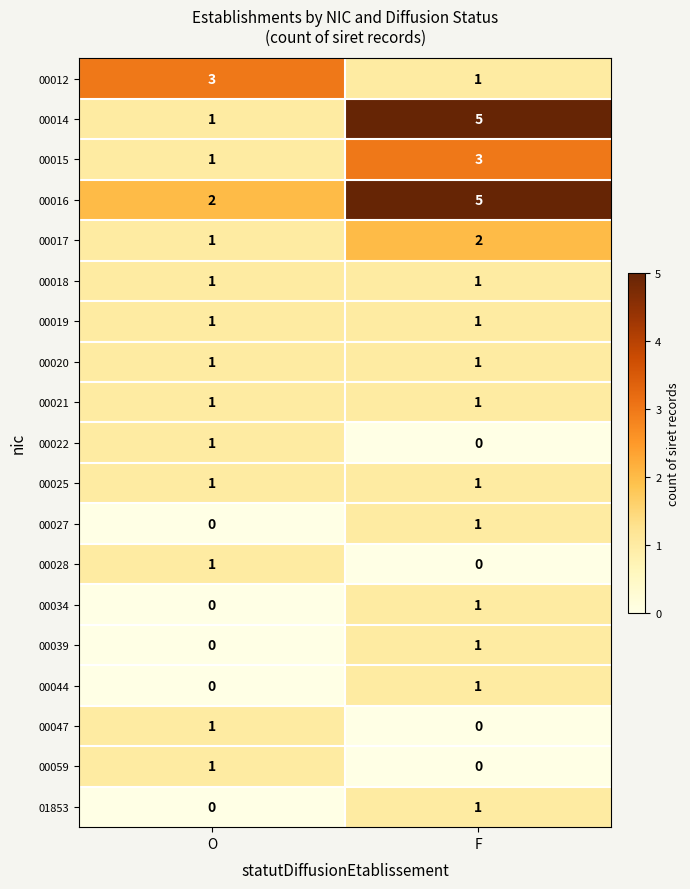

What is the greatest value displayed?

5